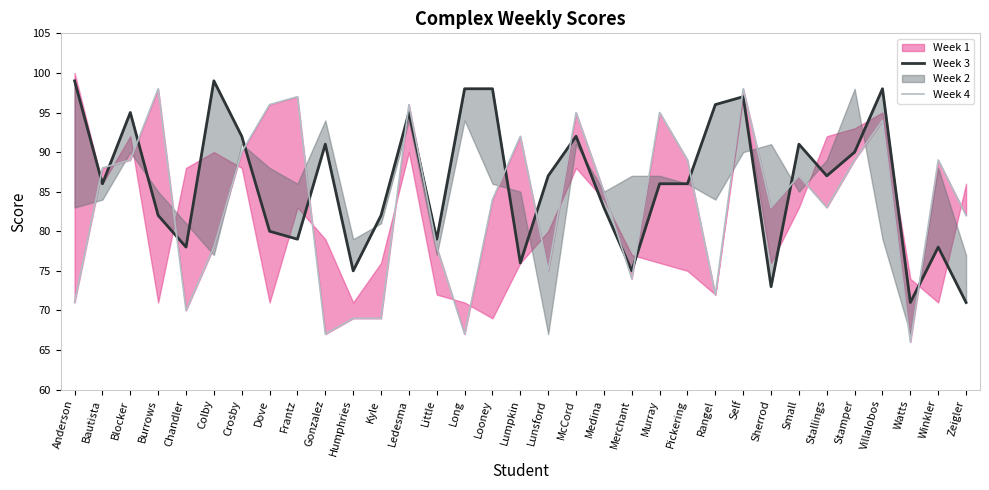

What is the total value across all series at Long?

165